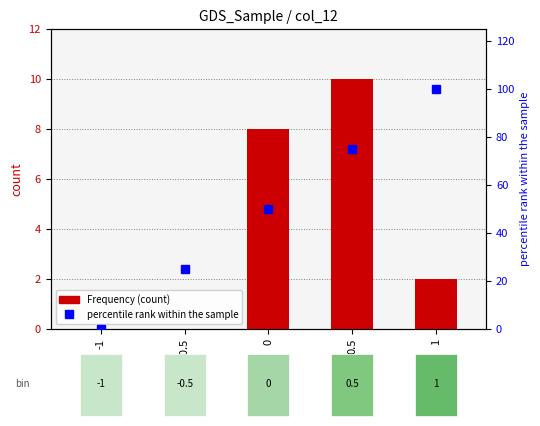

What position from the left is -0.5?

2